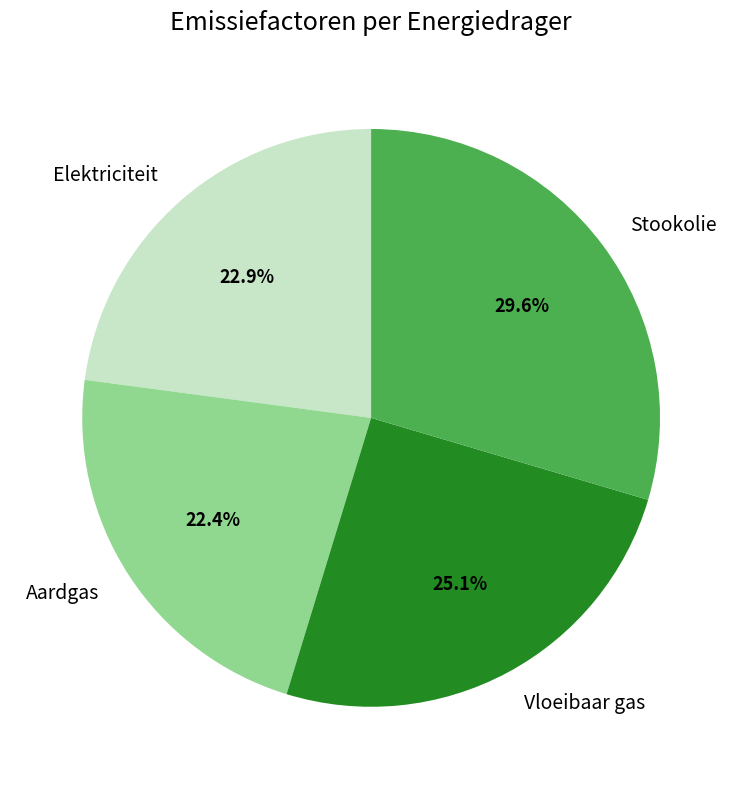

Rank the categories by value from highest to lowest.

Stookolie, Vloeibaar gas, Elektriciteit, Aardgas